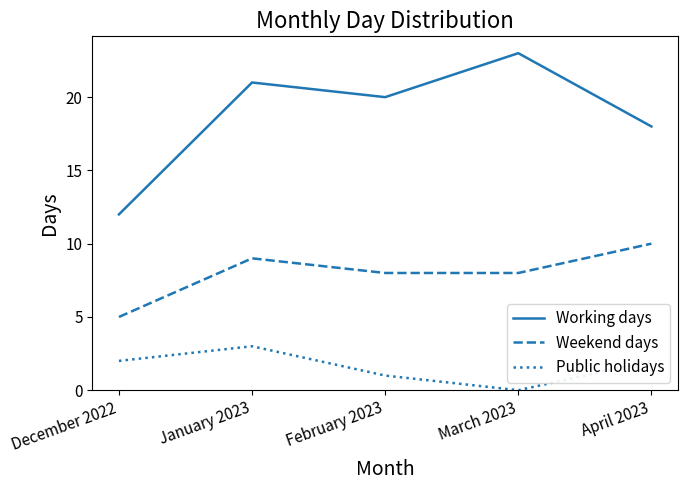

How many interior local peaks does the Weekend days series have?

1